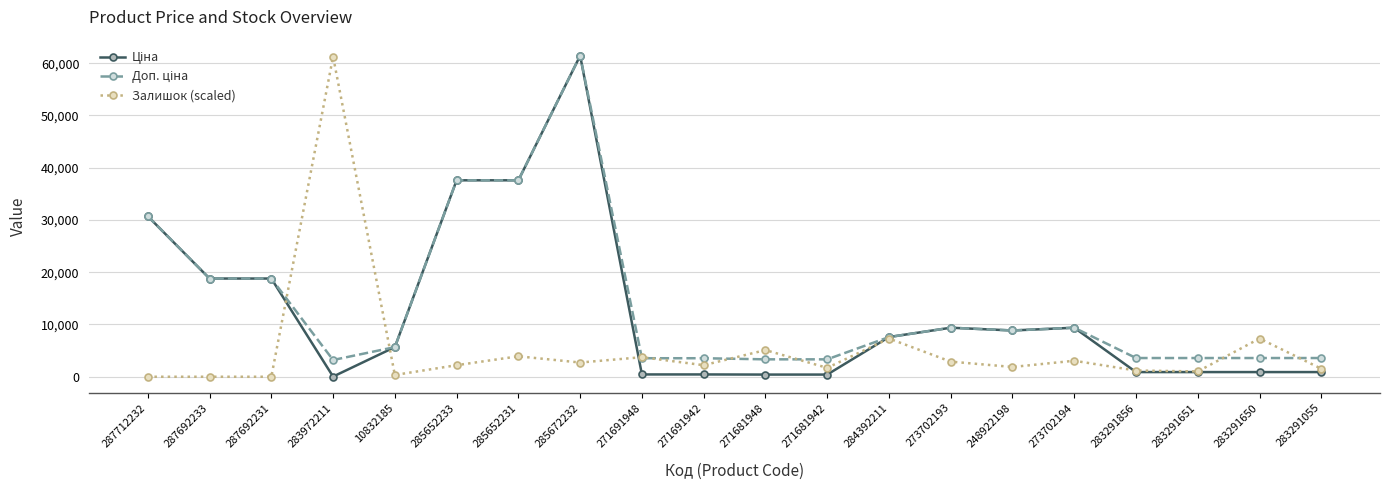

Which series changed the most between 283972211 and 283291055?

Залишок (scaled)